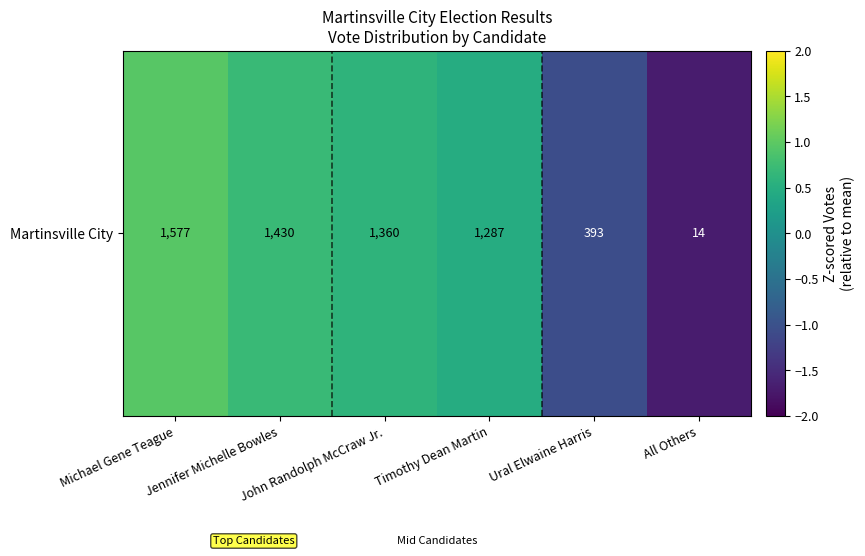

What is the change in value from Timothy Dean Martin to Ural Elwaine Harris?

-1.5